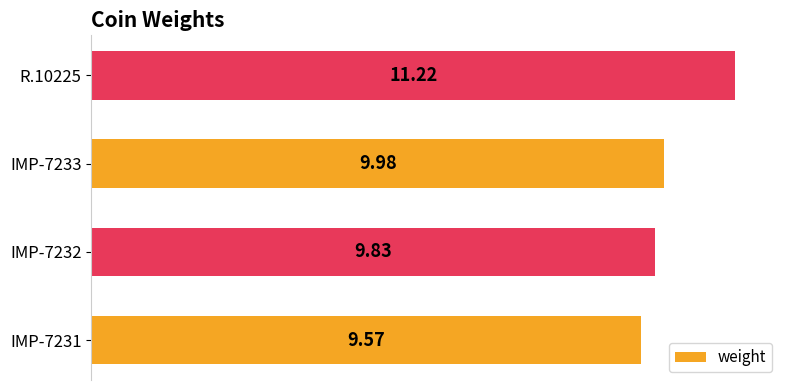

Approximately how many times larger is the value at R.10225 compared to IMP-7233?

1.1